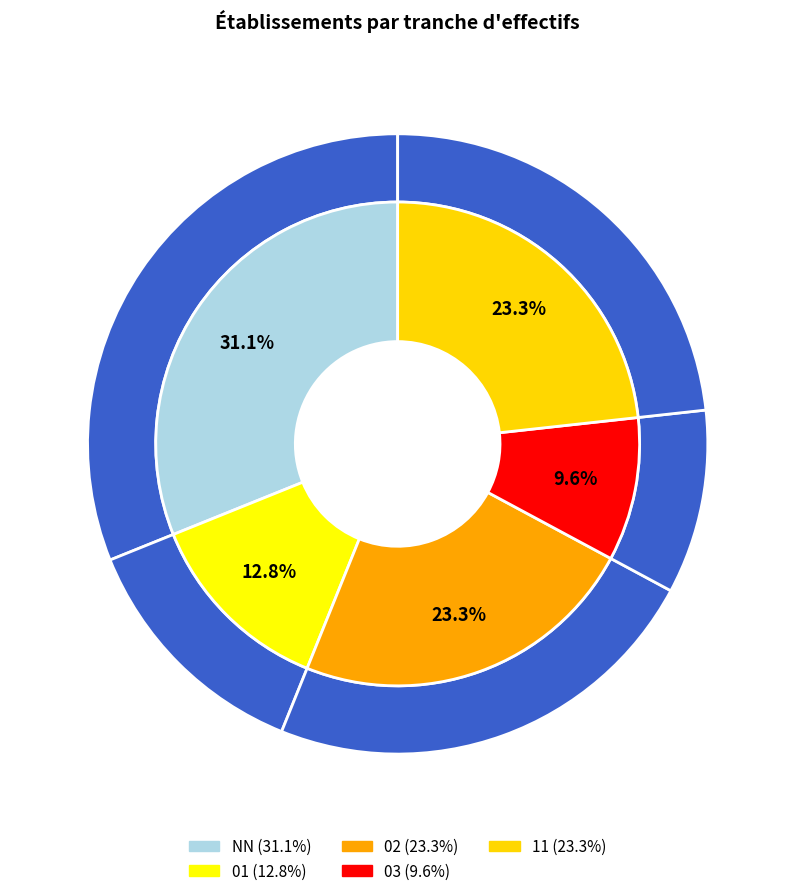

What is the ratio of the value at NN to the value at 01?

2.4